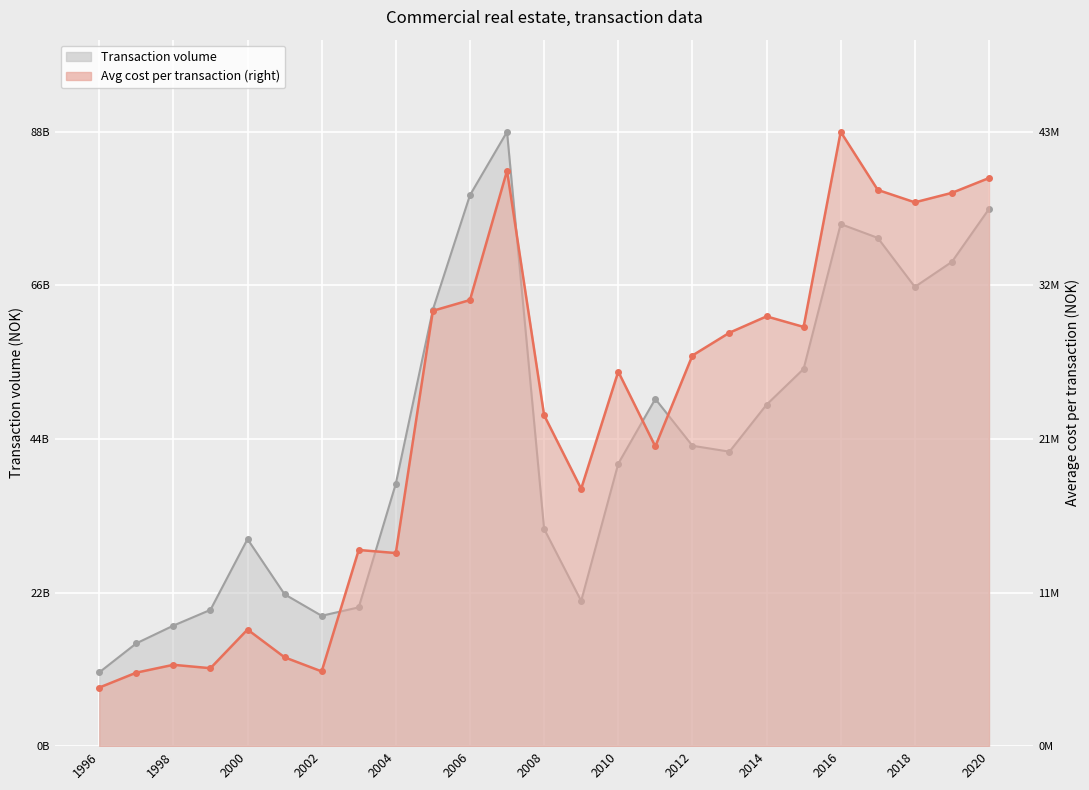

True or false: Average cost per transaction (right-hand axis) has more than 2 points higher than both neighbors.

True